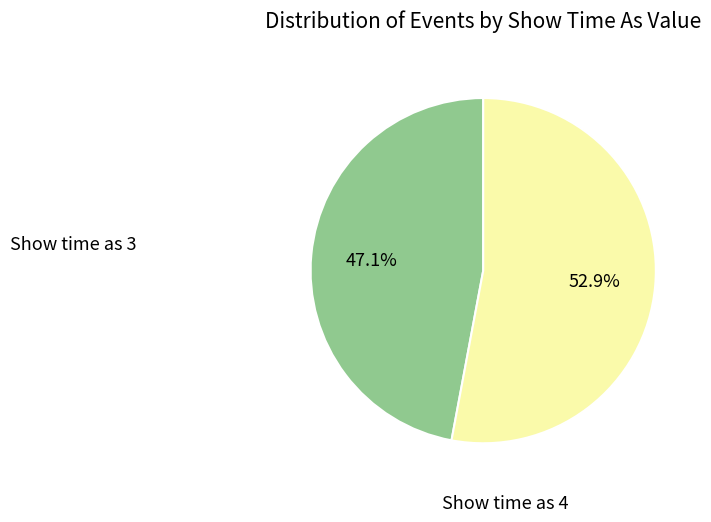

Which has a higher value, Show time as 4 or Show time as 3?

Show time as 4